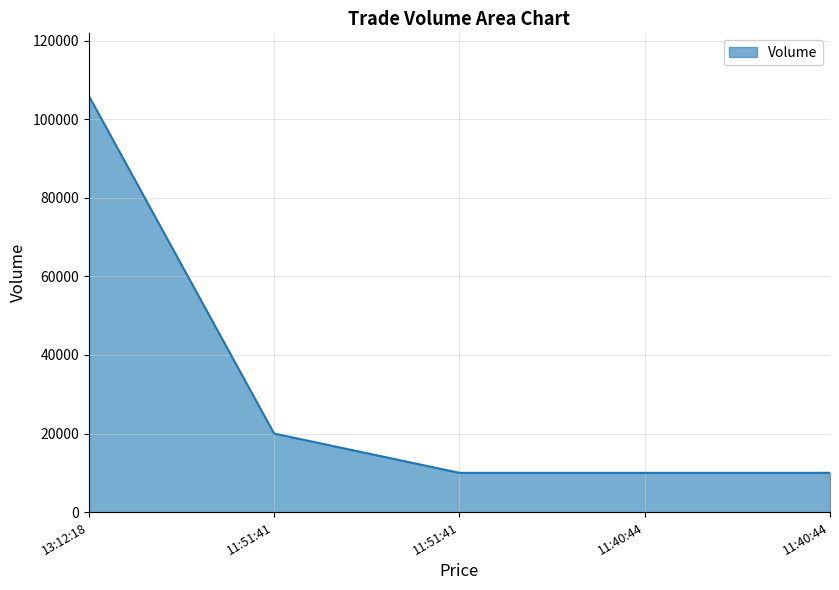

How many lines are shown in the chart?

1